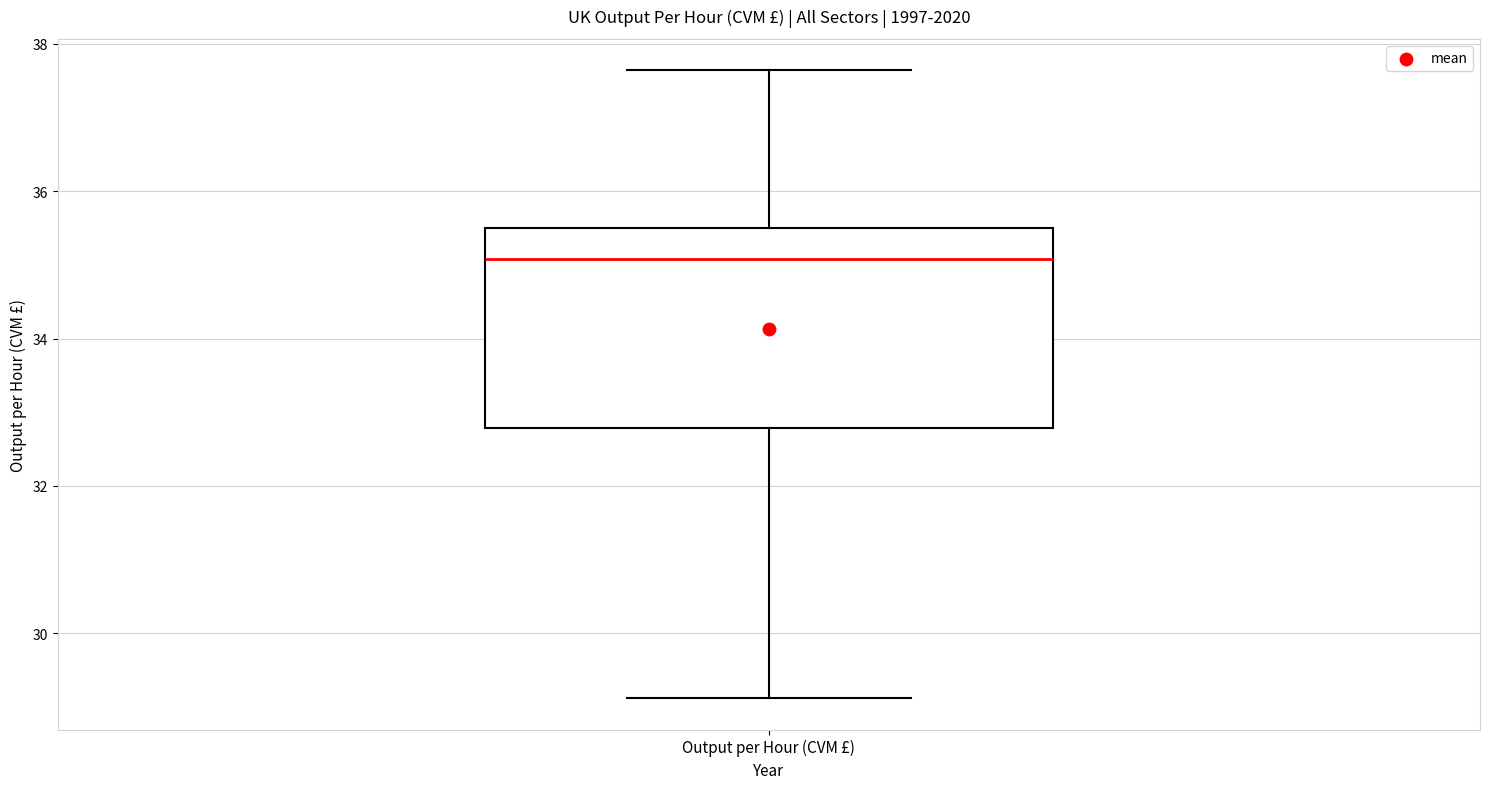

Transcribe this box plot: give where the median line is, the range the box spans, and where the two whiskers end, as read against the y-axis. The values are not printed on the chart, so give them approximately, as read against the axis.

median 35.0, box 32.8 to 35.4, whiskers 29.2 to 37.6